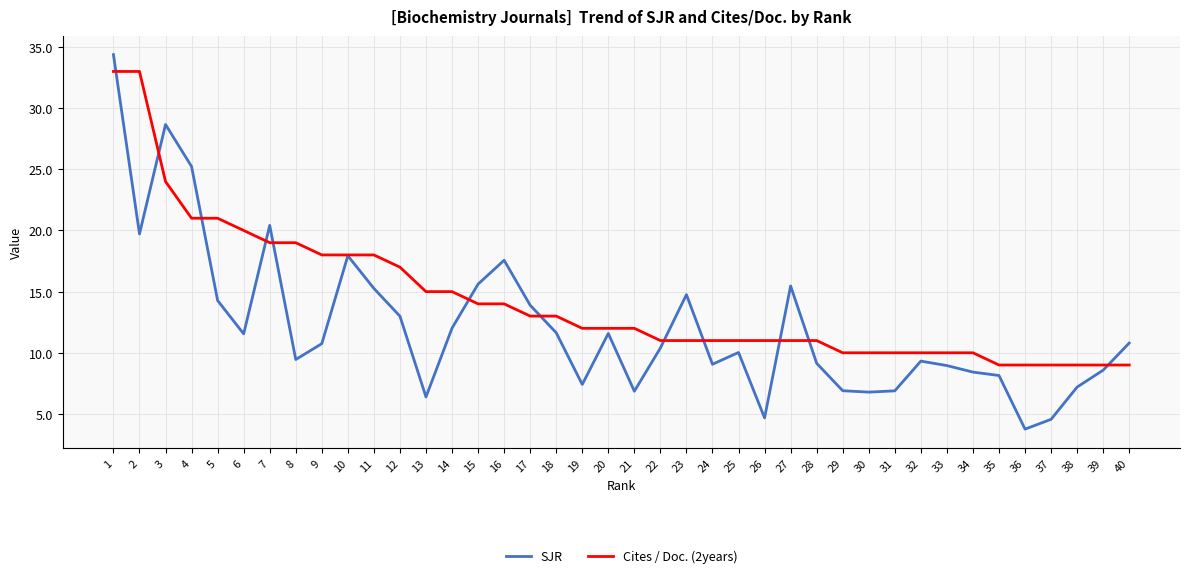

What are all the series names shown in the legend?

SJR, Cites / Doc. (2years)